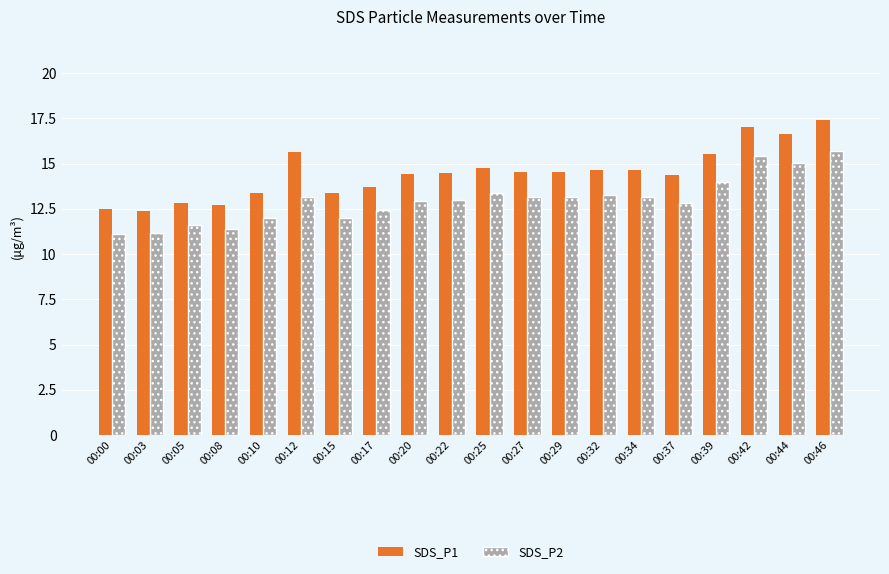

What is the difference between the highest and lowest values at 00:39?

1.5